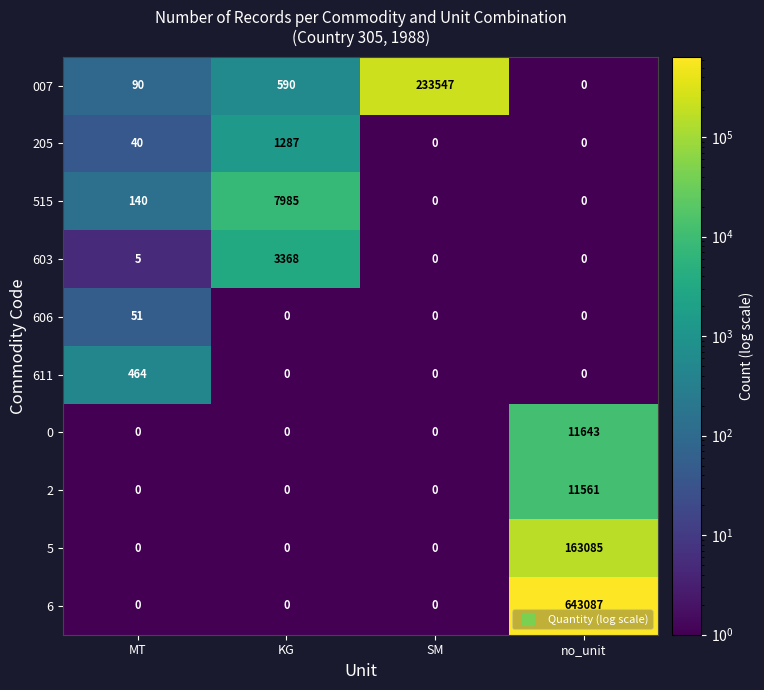

Which series has the largest range (max minus min)?

6